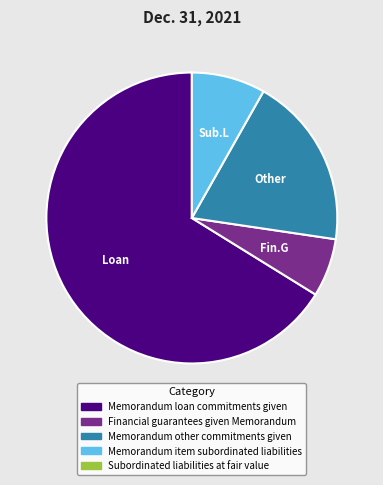

Is there a majority slice in this chart?

Yes